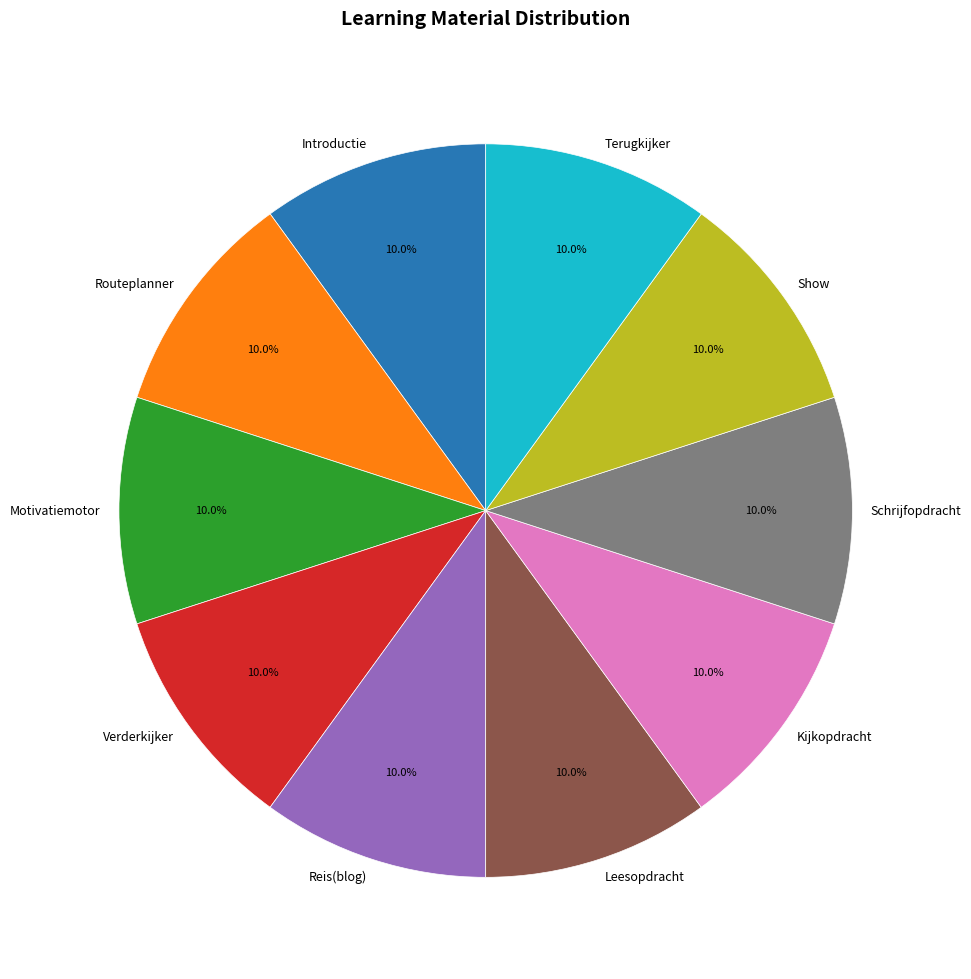

Is Show the majority of the pie?

No